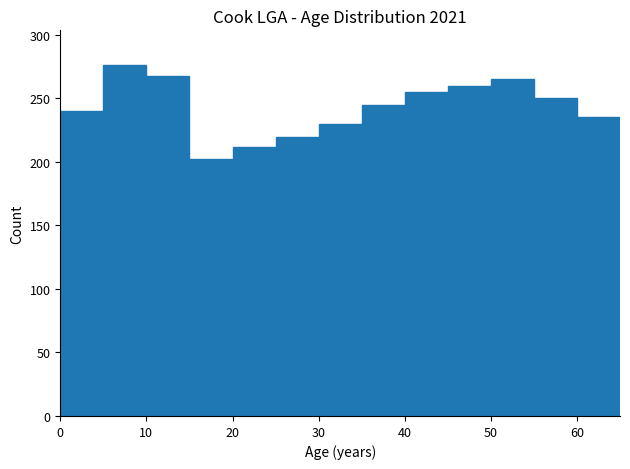

Reading left to right, list every bar in this chart as the range it spans on the x-axis followed by its height. The values are not printed on the chart, so give them approximately, as read against the axis.

0 to 5: 240
5 to 10: 275
10 to 15: 270
15 to 20: 200
20 to 25: 210
25 to 30: 220
30 to 35: 230
35 to 40: 245
40 to 45: 255
45 to 50: 260
50 to 55: 265
55 to 60: 250
60 to 65: 235